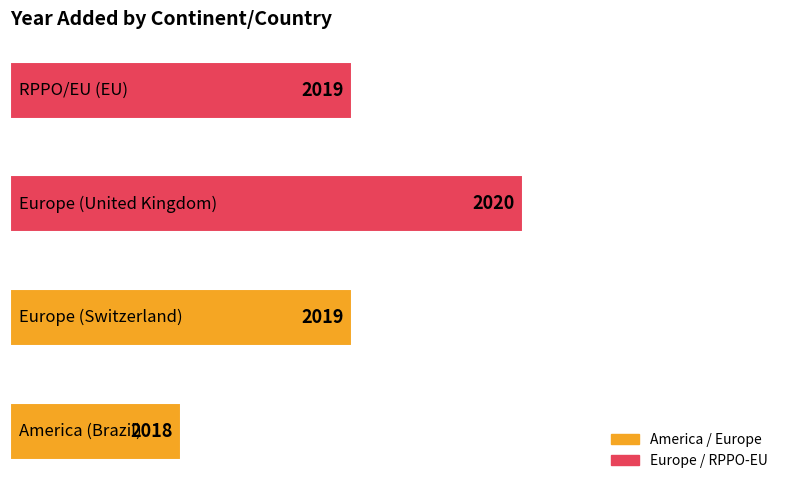

List the labels in order of value, largest first.

2, 1, 3, 0